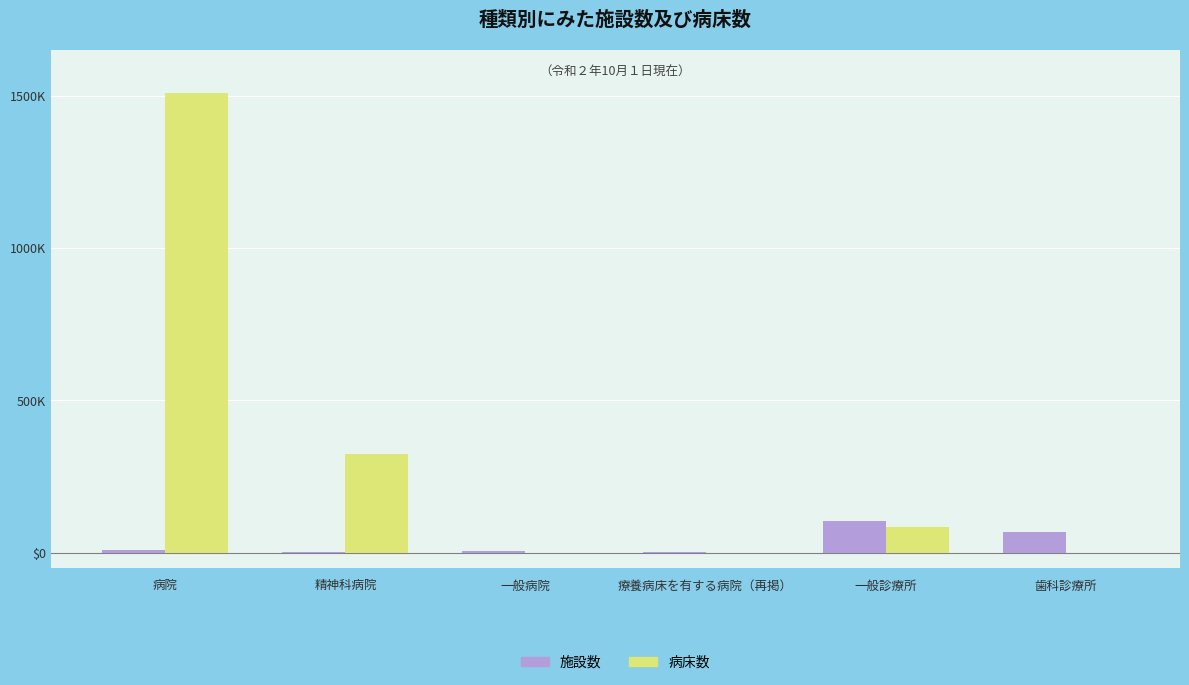

Are the bars grouped side by side (vs. stacked)?

Yes